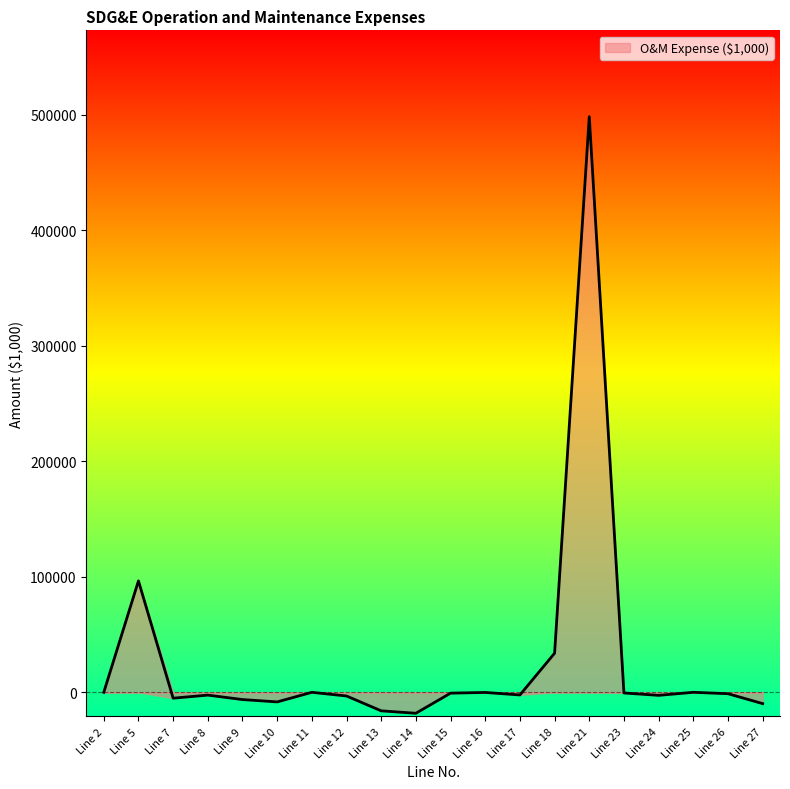

Which category has the lowest value across all series?

Line 14